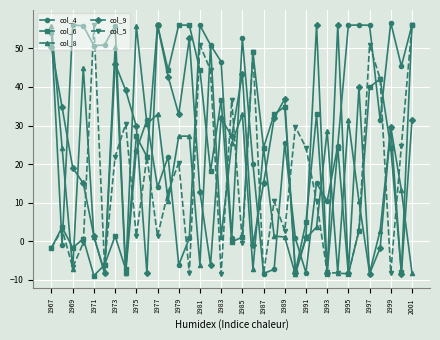

Which series has the largest total across all categories?

col_4